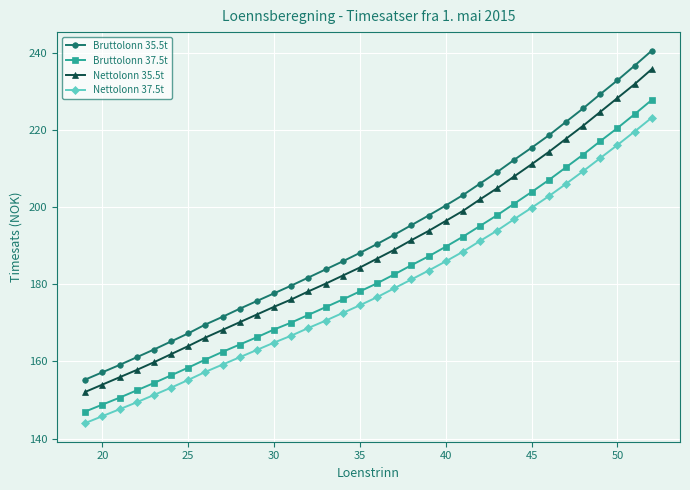

True or false: Bruttolonn 35.5t and Nettolonn 37.5t intersect in this chart.

False